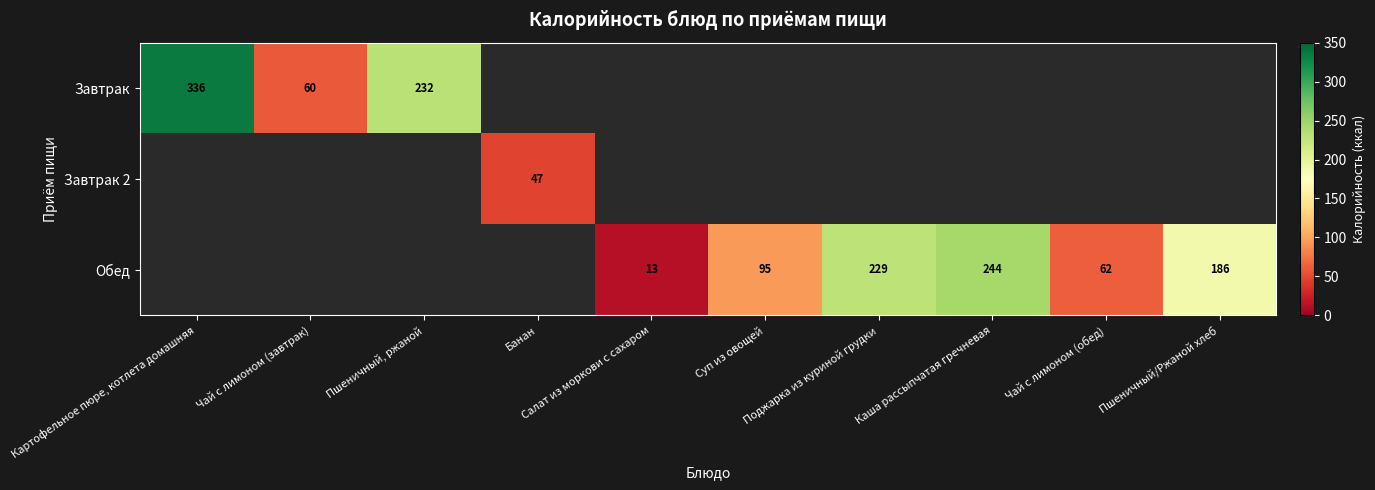

How many data points in Обед are above 13?

6